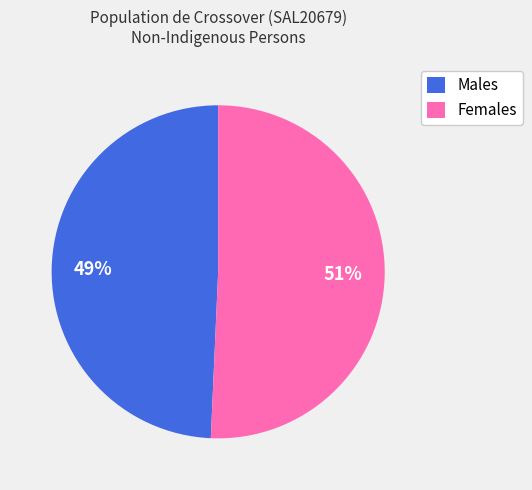

The Males slice represents 54% of the pie. True or false?

False